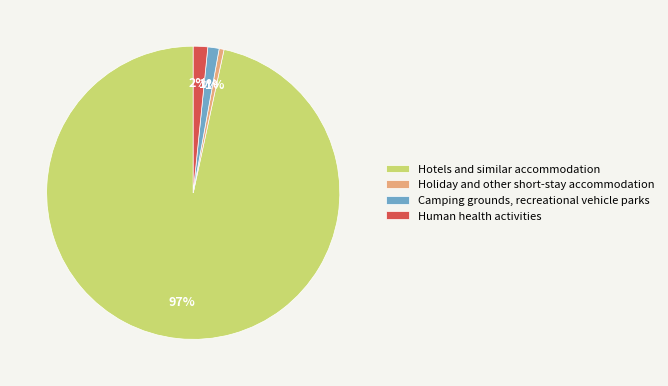

The Hotels and similar accommodation slice represents 89% of the pie. True or false?

False